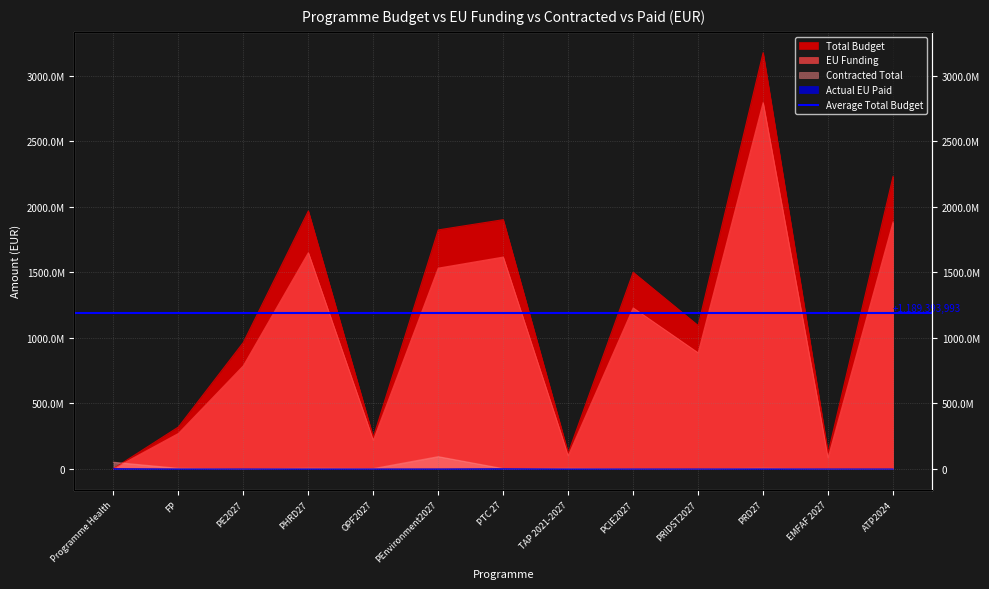

What is the maximum value shown in the chart?

3175060538.0